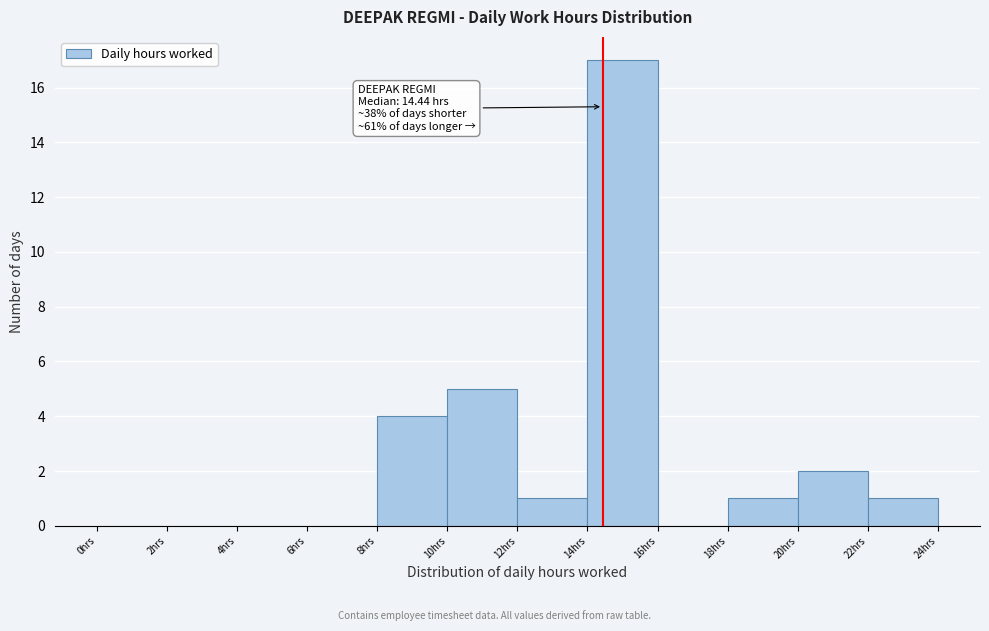

Over which range of the x-axis is the bar tallest?

14 to 16